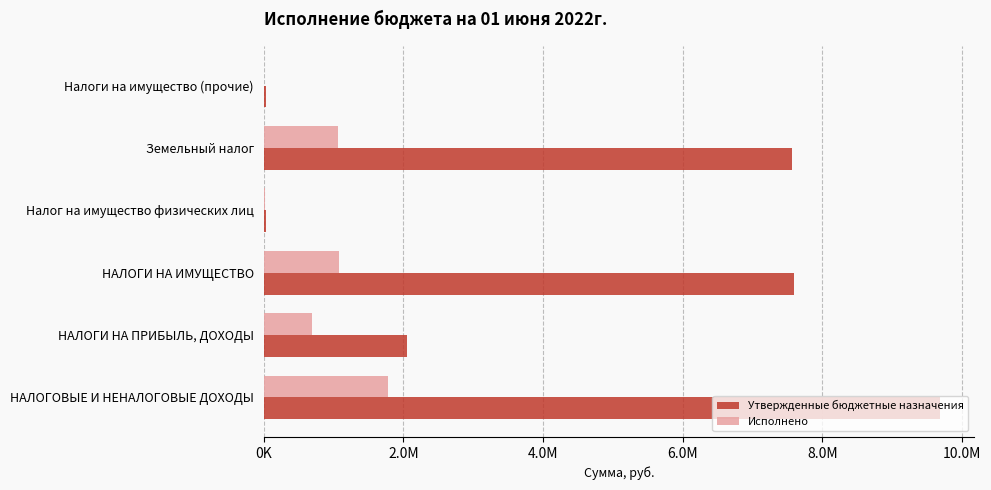

What are all the series names shown in the legend?

Утвержденные бюджетные назначения, Исполнено